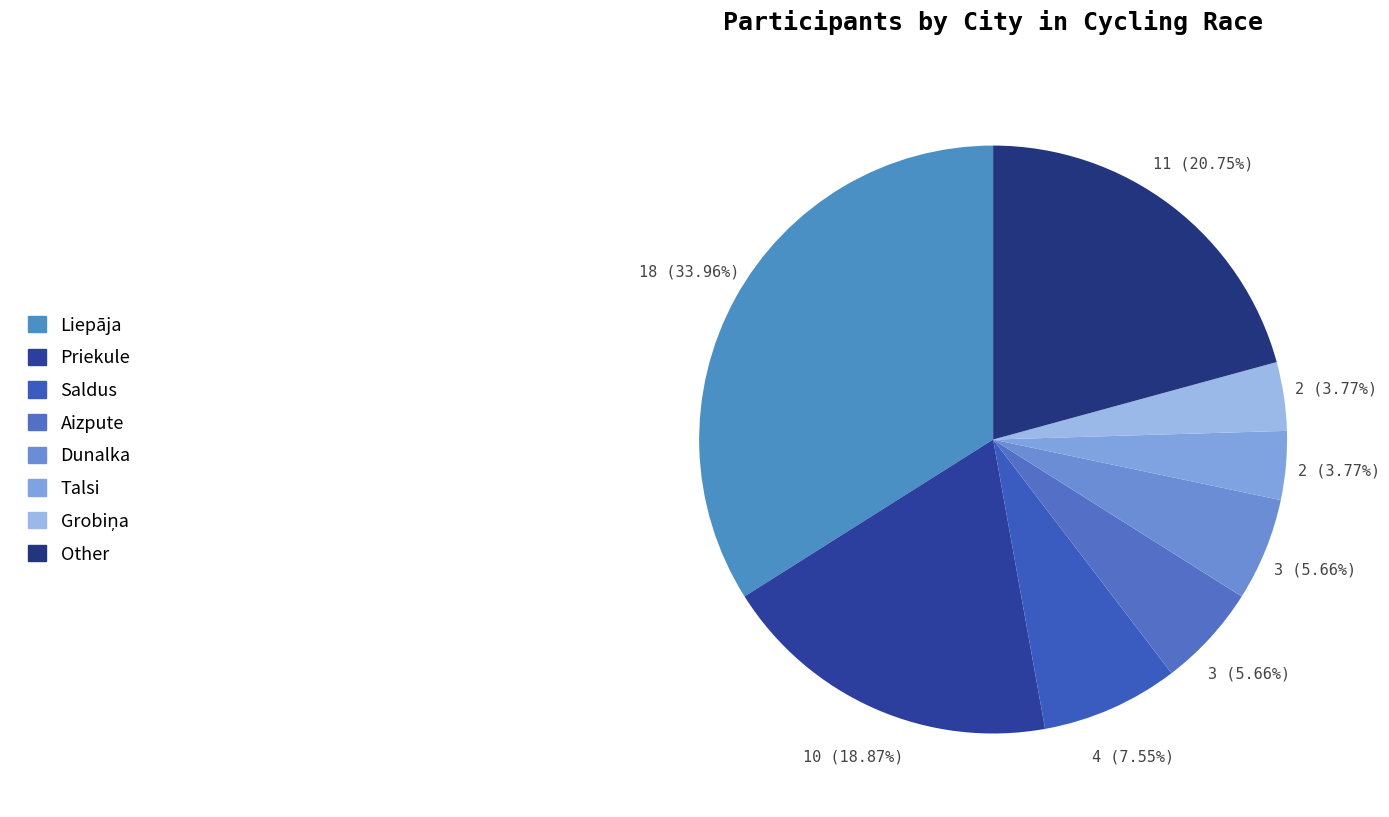

Count the number of slices in the pie.

8